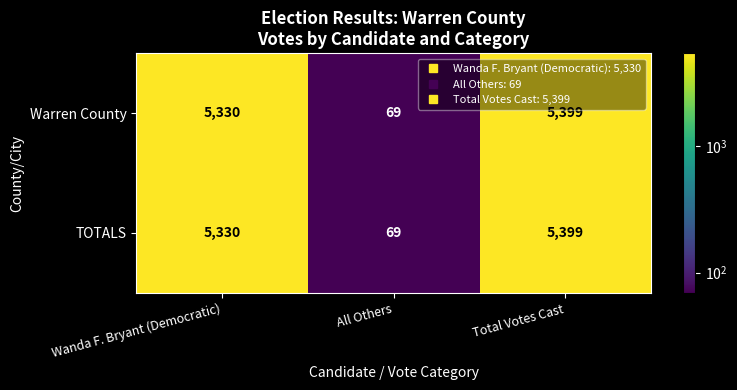

What is the difference between the TOTALS values at All Others and Wanda F. Bryant (Democratic)?

5261